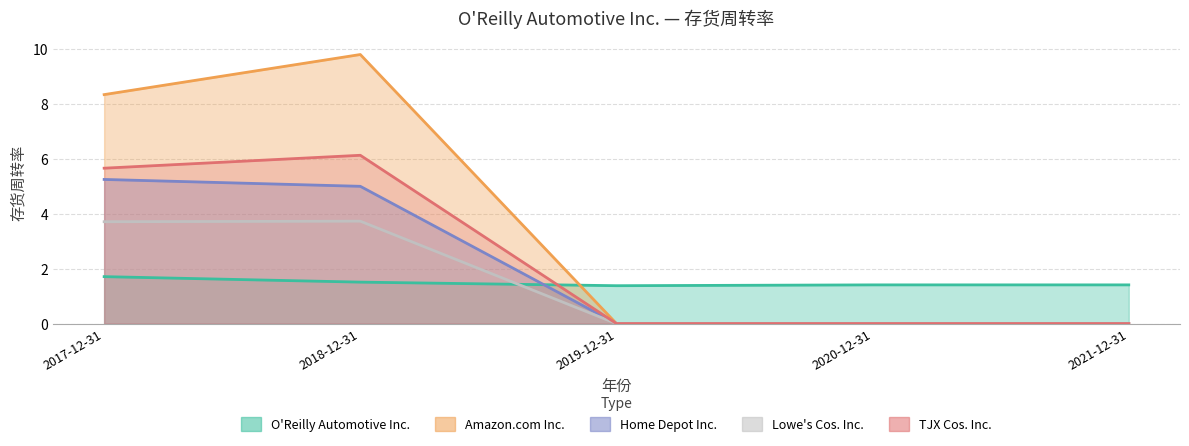

How many lines are shown in the chart?

5